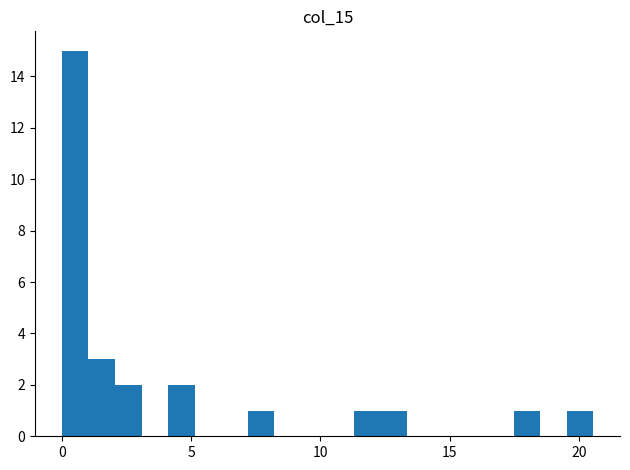

Read against the x-axis, roughly where is the centre of the tallest bar?

0.5